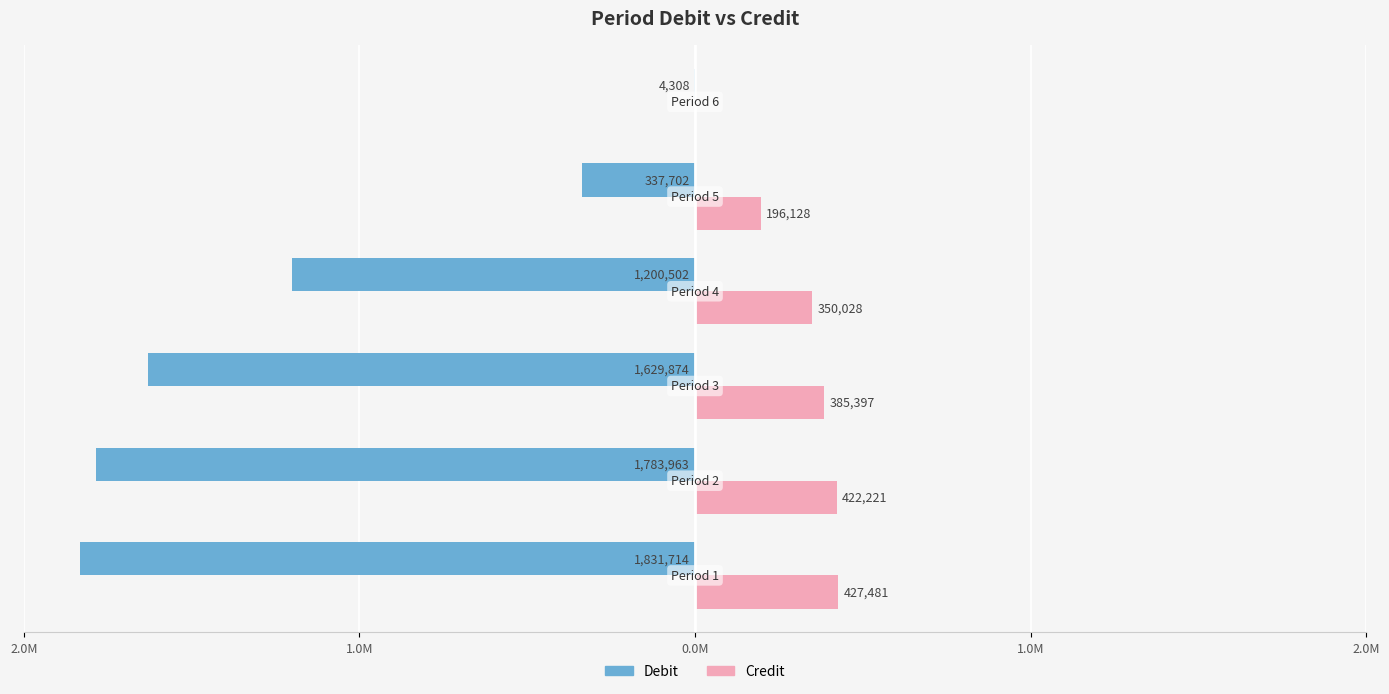

Reading left to right, list all the values displayed in this chart.

Debit: -1831714.1	-1783962.9	-1629874.5	-1200502.3	-337702.4	-4308.2
Credit: 427481.2	422221.4	385396.8	350028.2	196128.4	0.0